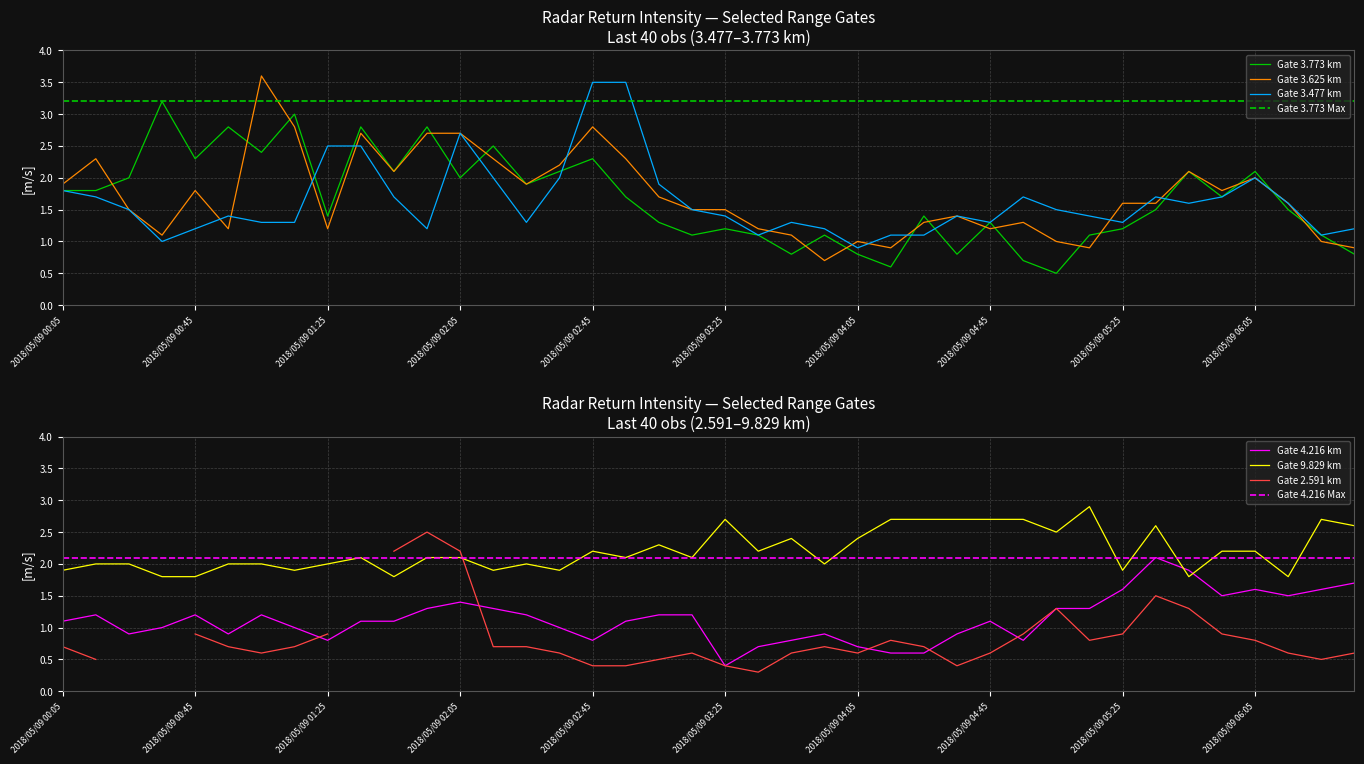

At which category does 3.477 reach its first local valley?

2018/05/09 00:35